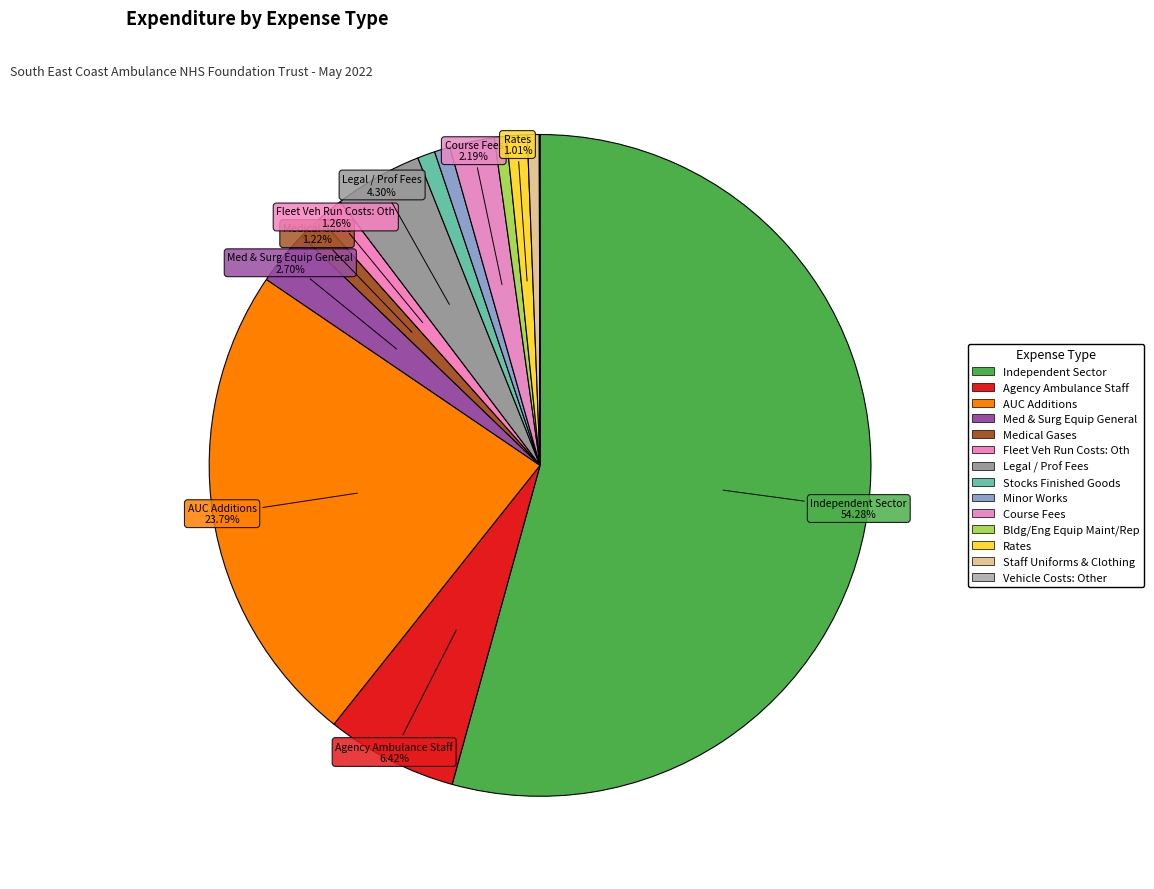

What is the change in value from Medical Gases to Minor Works?

-22395.2